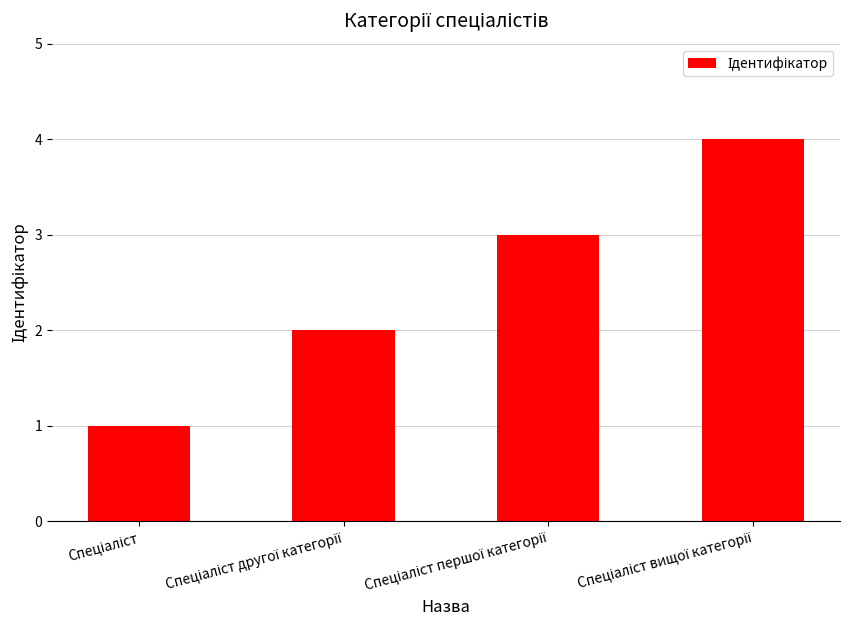

What is the maximum value shown in the chart?

4